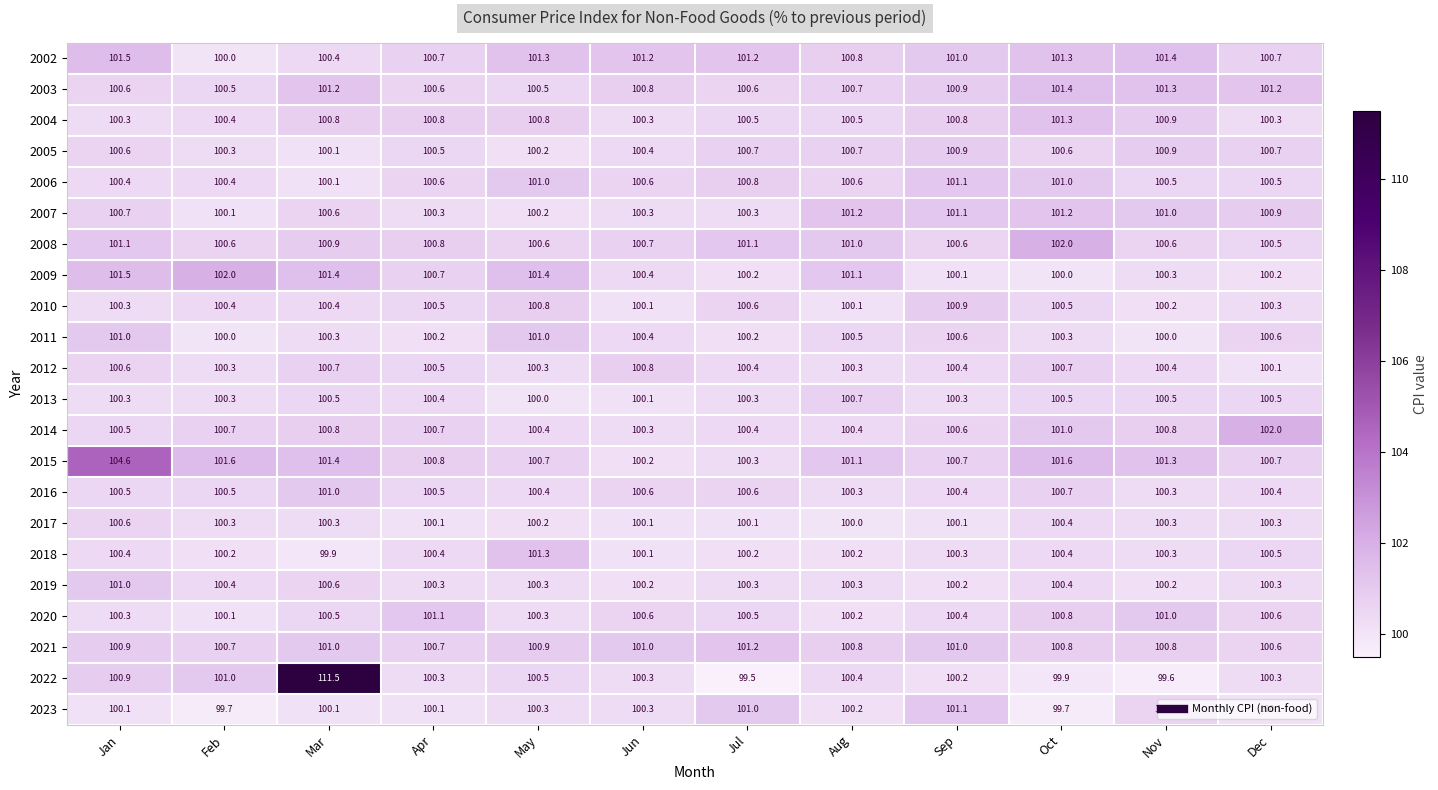

What is the greatest value displayed?

111.5